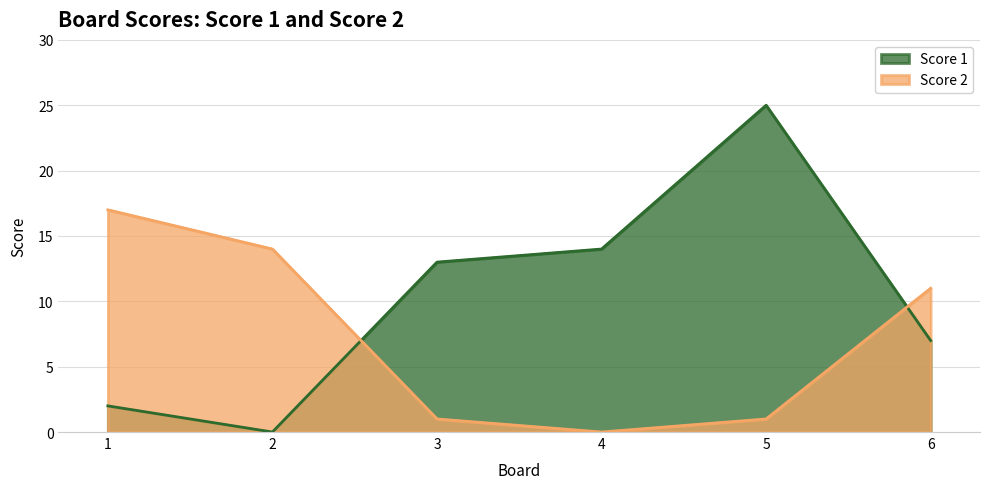

What is the value of the Score 2 point at the 1st from the left?

17